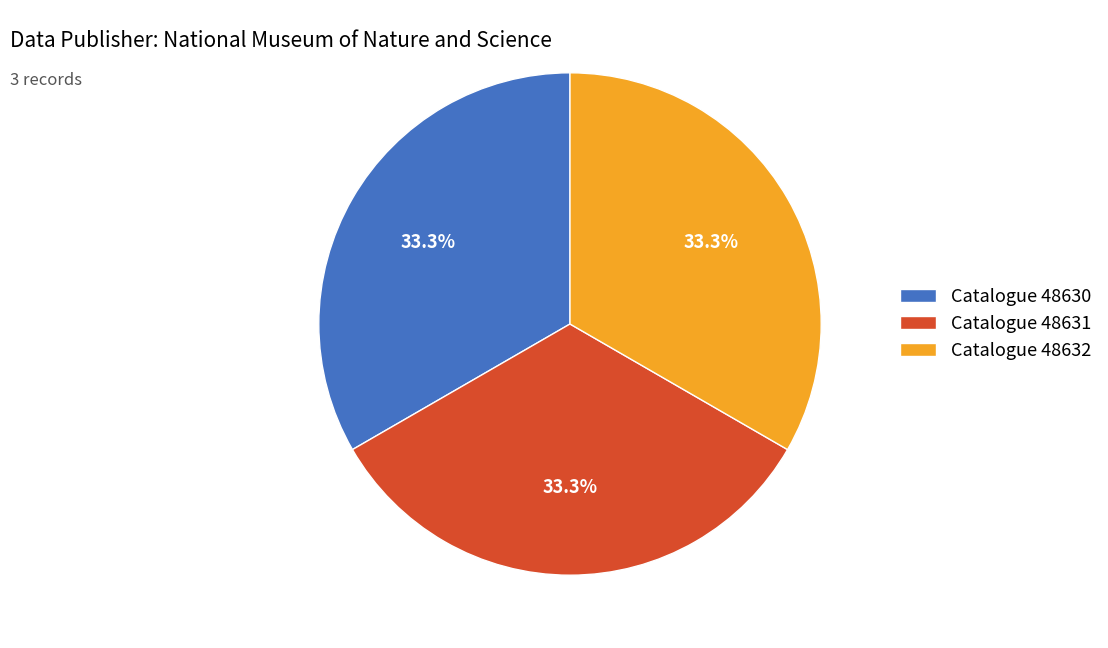

Is there any slice that represents more than half of the pie?

No